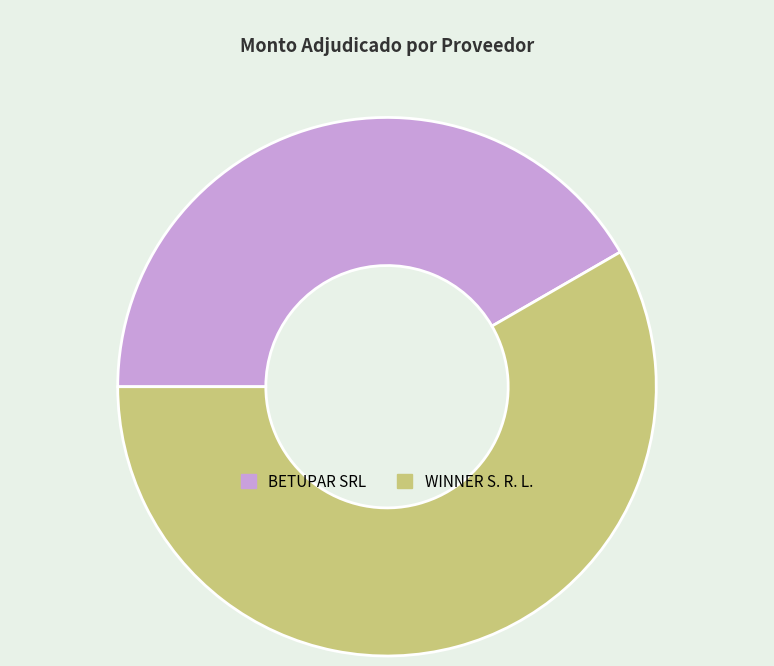

Rank the categories by value from lowest to highest.

BETUPAR SRL, WINNER S. R. L.